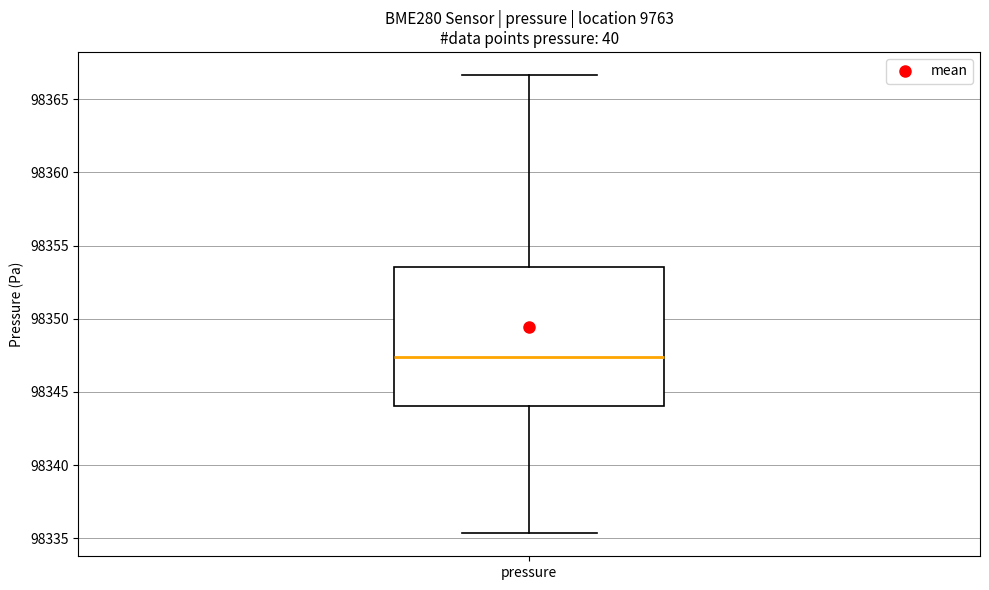

Transcribe this box plot: give where the median line is, the range the box spans, and where the two whiskers end, as read against the y-axis. The values are not printed on the chart, so give them approximately, as read against the axis.

median 98347.5, box 98344.0 to 98353.5, whiskers 98335.5 to 98366.5